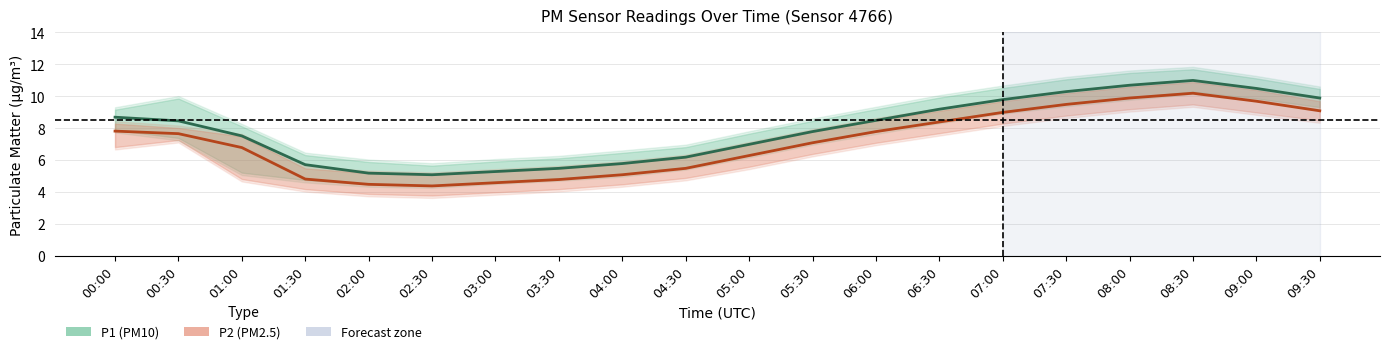

Rank the series at 03:00 from highest to lowest value.

P1, P2